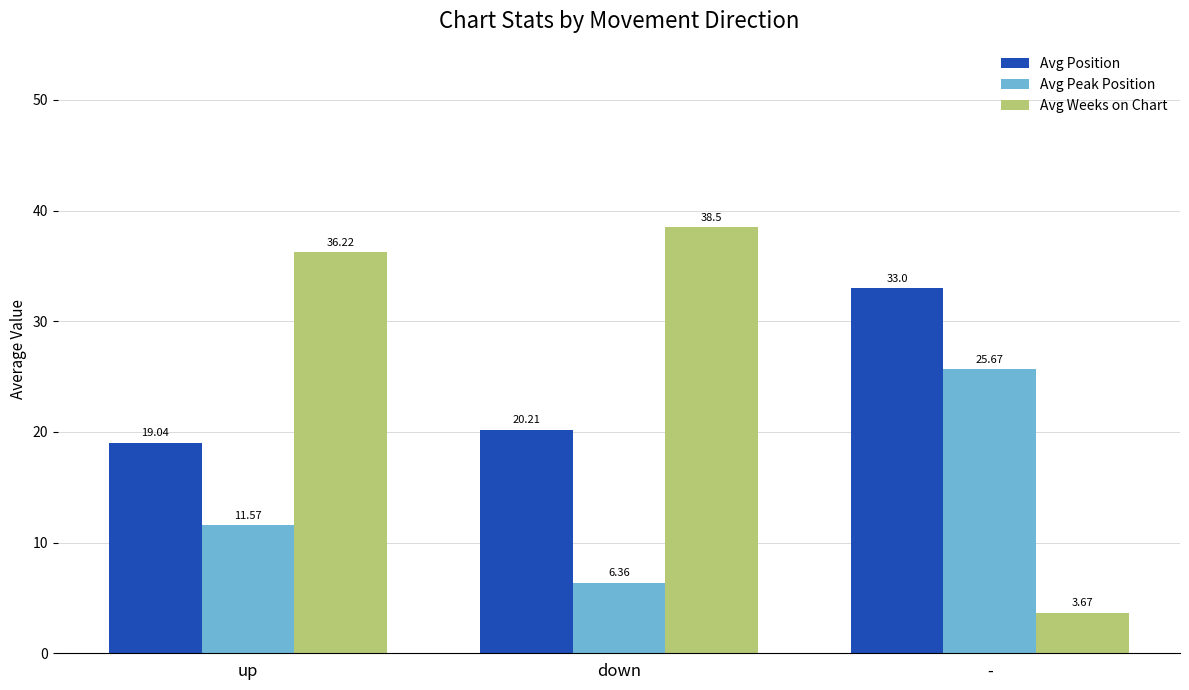

Rank the series at down from lowest to highest value.

Avg Peak Position, Avg Position, Avg Weeks on Chart